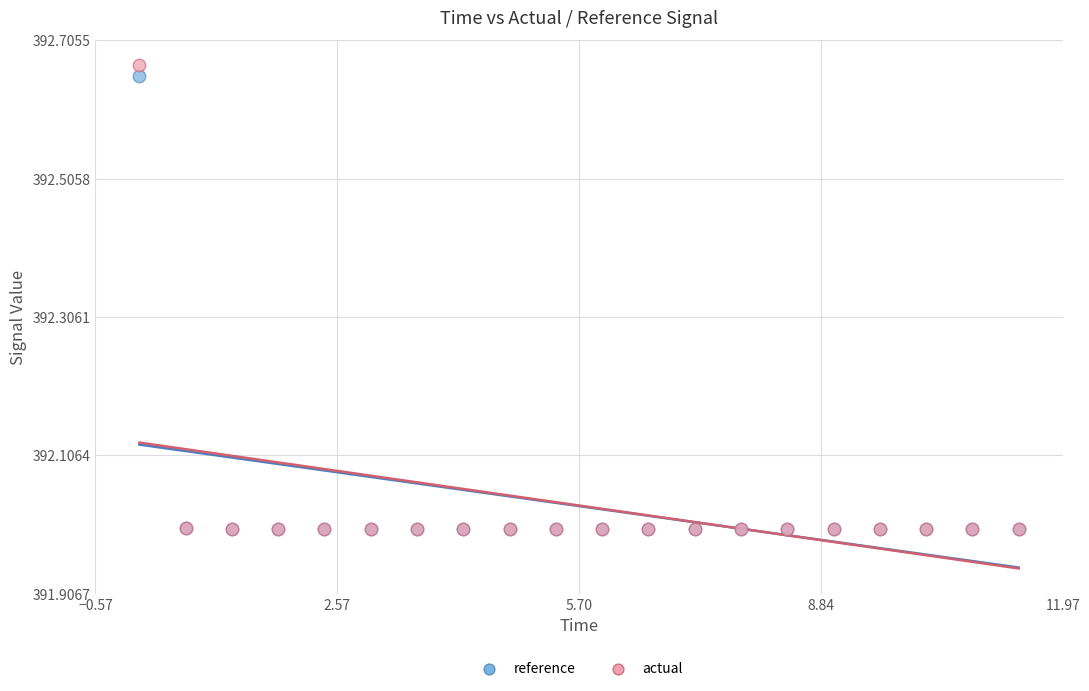

What are all the series names shown in the legend?

reference, actual